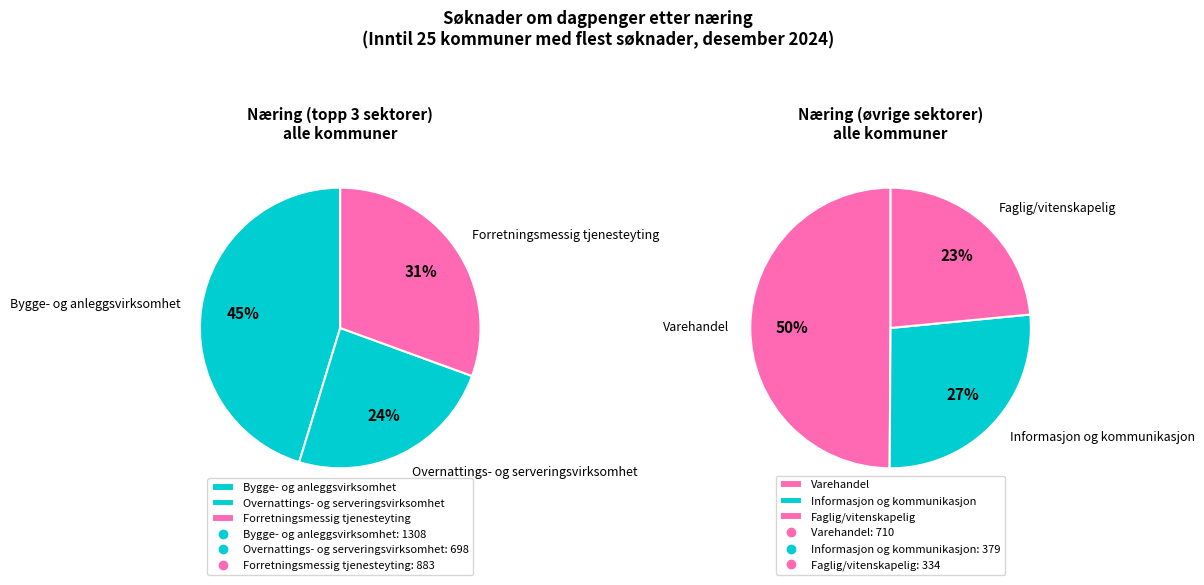

Which series has the widest spread of values?

Overnattings- og serveringsvirksomhet